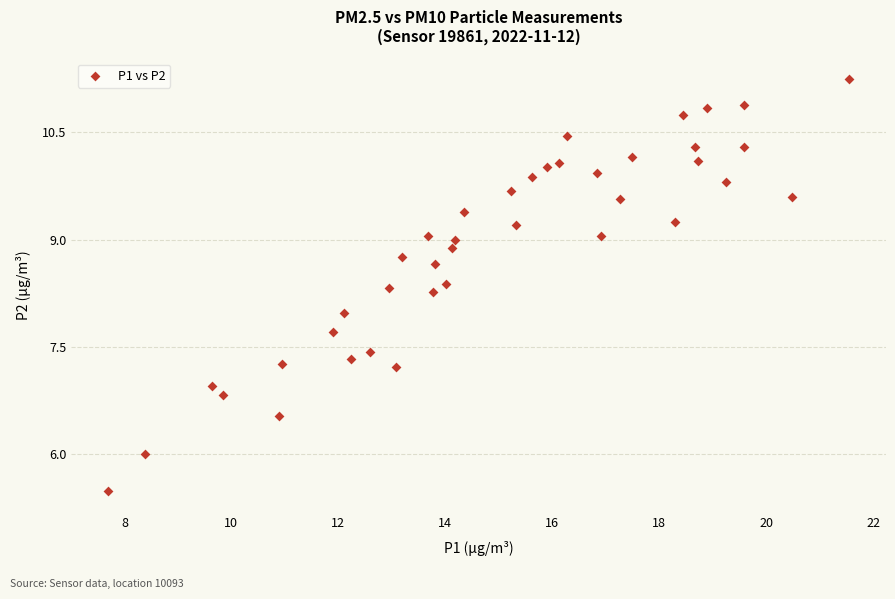

What is the range of Y values (max minus min)?

5.8